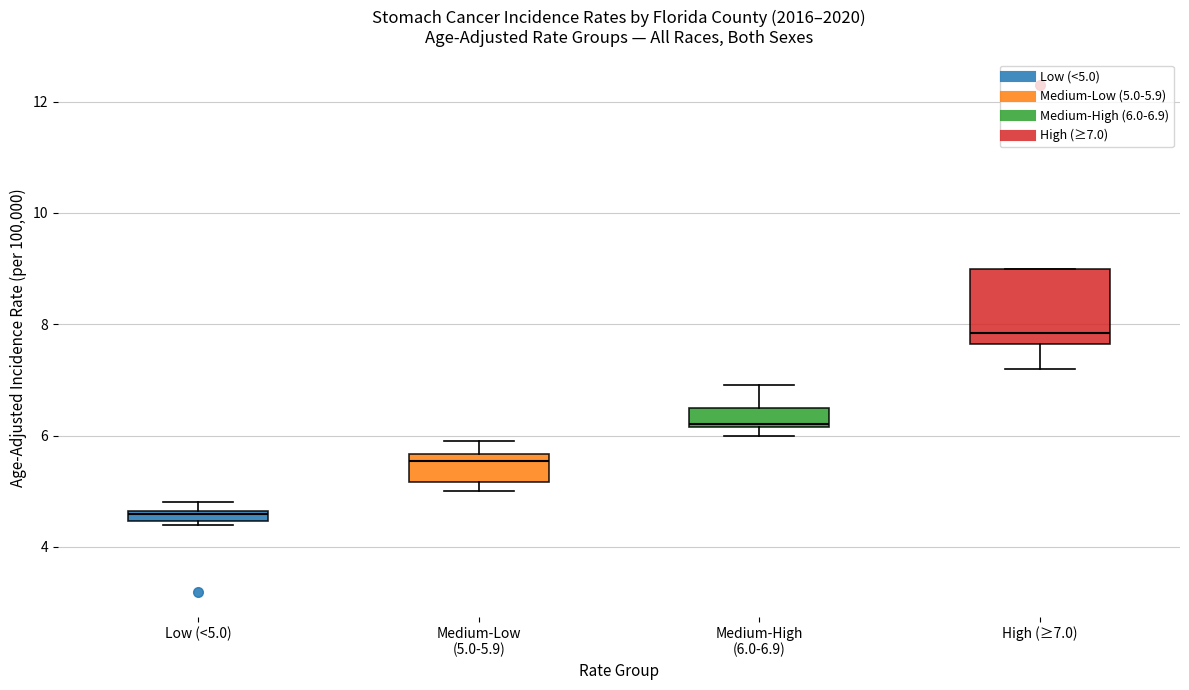

Which box is the tallest, from its lower edge to its upper edge?

High (≥7.0)